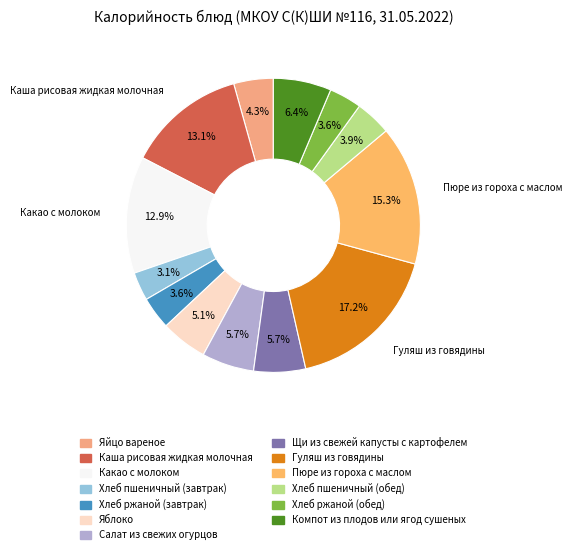

Count the number of slices in the pie.

13